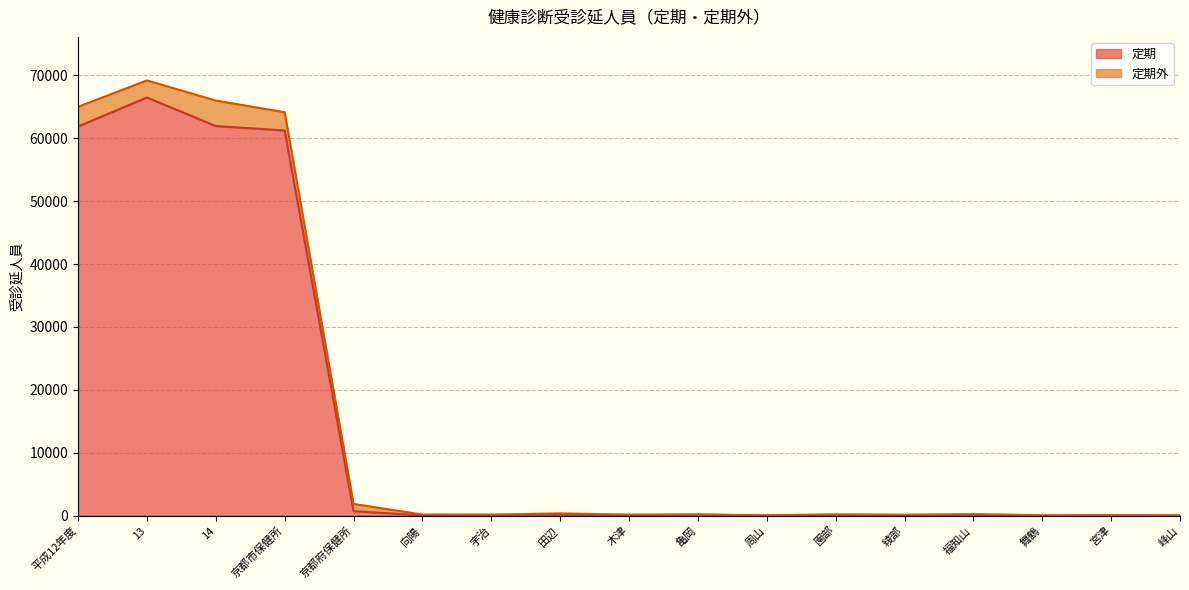

How many interior local valleys (lower than both neighbors) does the data have?

4